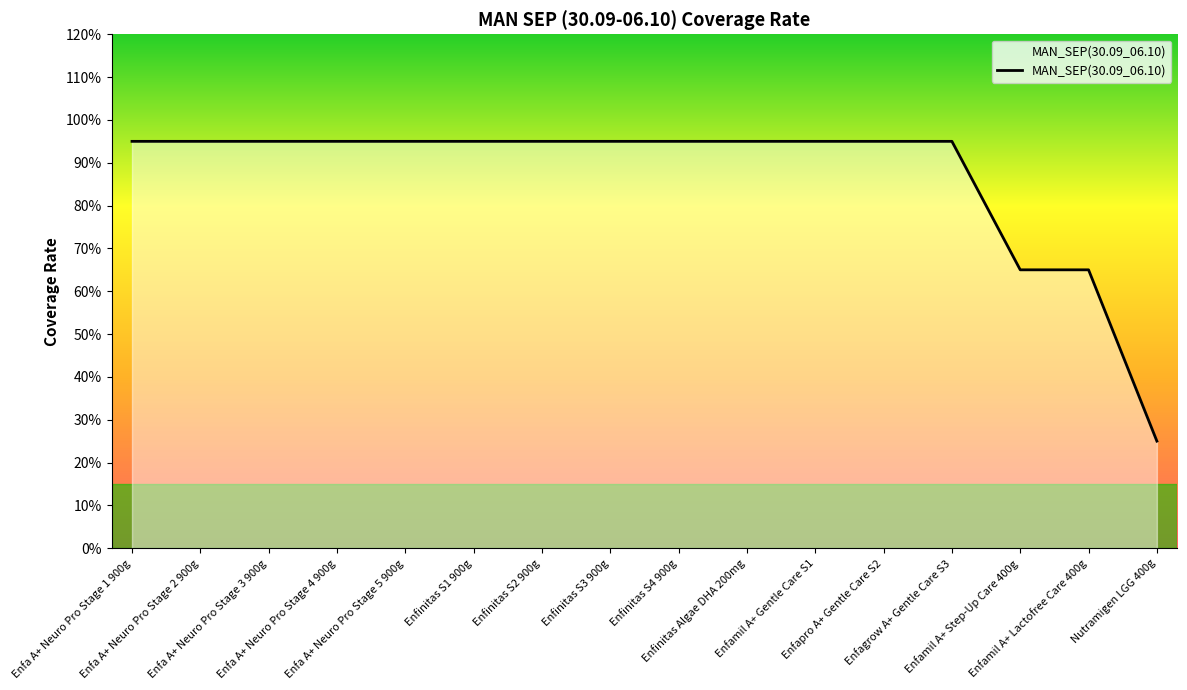

List the labels in order of value, largest first.

Enfa A+ Neuro Pro Stage 1 900g, Enfa A+ Neuro Pro Stage 2 900g, Enfa A+ Neuro Pro Stage 3 900g, Enfa A+ Neuro Pro Stage 4 900g, Enfa A+ Neuro Pro Stage 5 900g, Enfinitas S1 900g, Enfinitas S2 900g, Enfinitas S3 900g, Enfinitas S4 900g, Enfinitas Algae DHA 200mg, Enfamil A+ Gentle Care S1, Enfapro A+ Gentle Care S2, Enfagrow A+ Gentle Care S3, Enfamil A+ Step-Up Care 400g, Enfamil A+ Lactofree Care 400g, Nutramigen LGG 400g